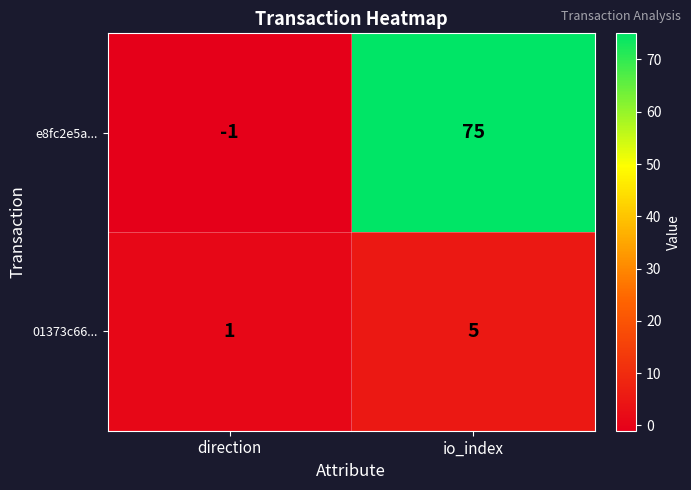

At direction, list the series in order from smallest to largest.

e8fc2e5a..., 01373c66...